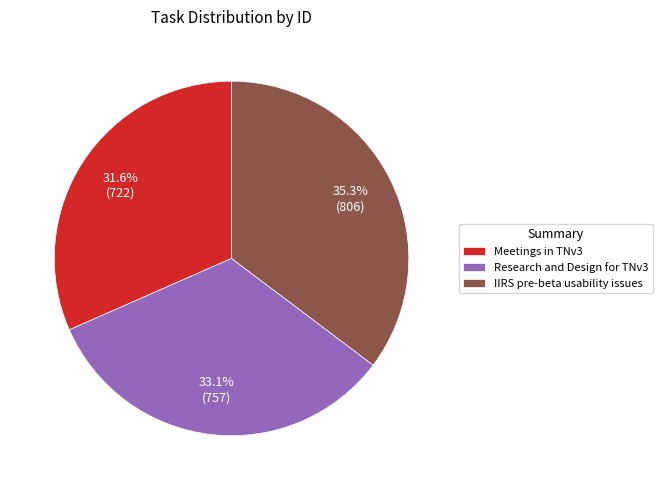

Is it true that Research and Design for TNv3 is 33% of the pie?

True